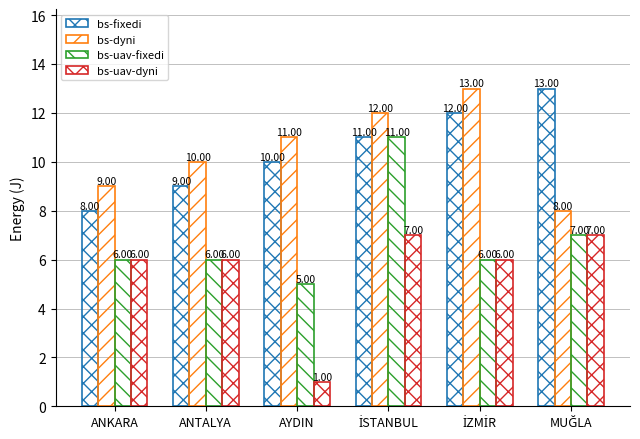

Are the bars grouped side by side (vs. stacked)?

Yes